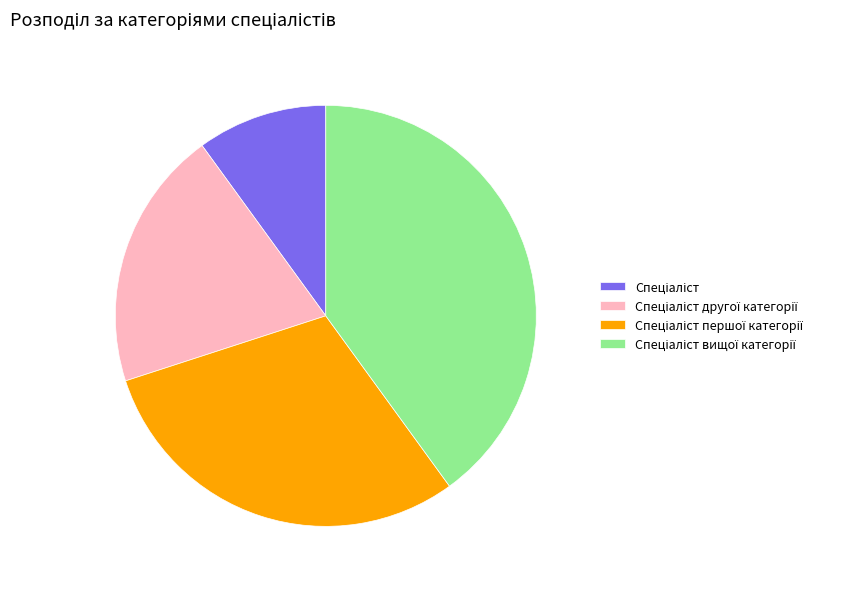

Is there any slice that represents more than half of the pie?

No